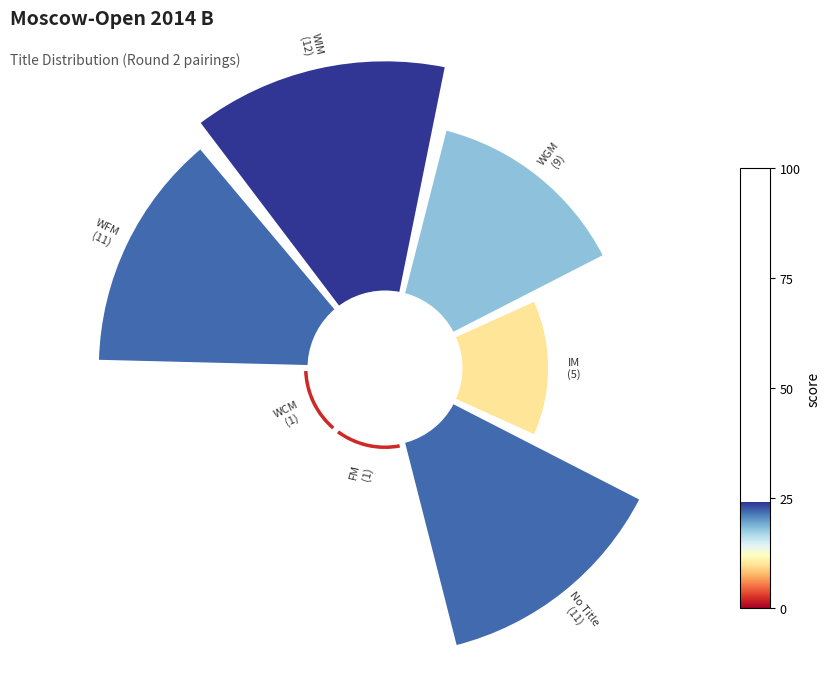

Is there a majority slice in this chart?

No